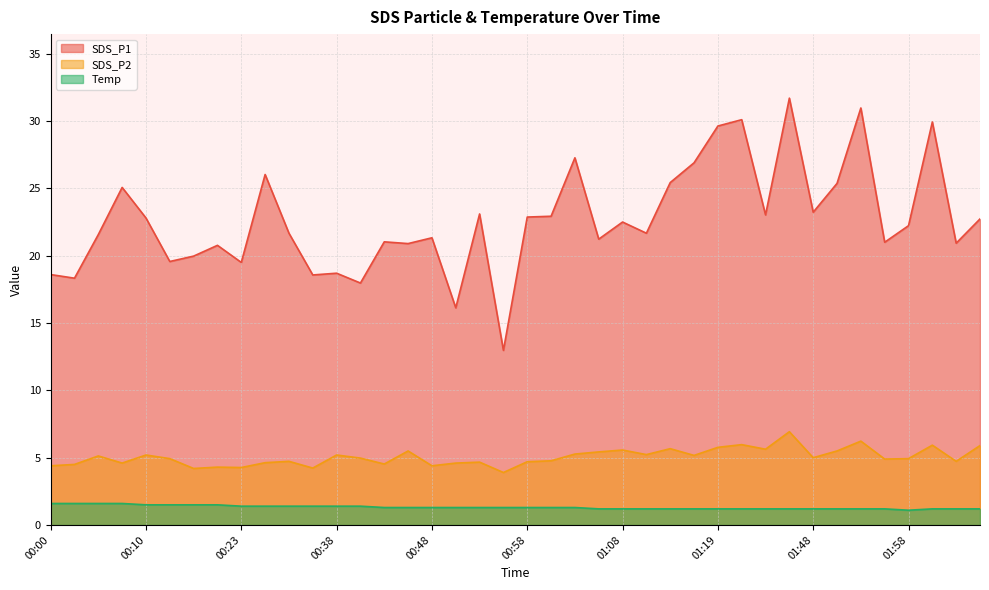

True or false: Temp and SDS_P1 intersect in this chart.

False